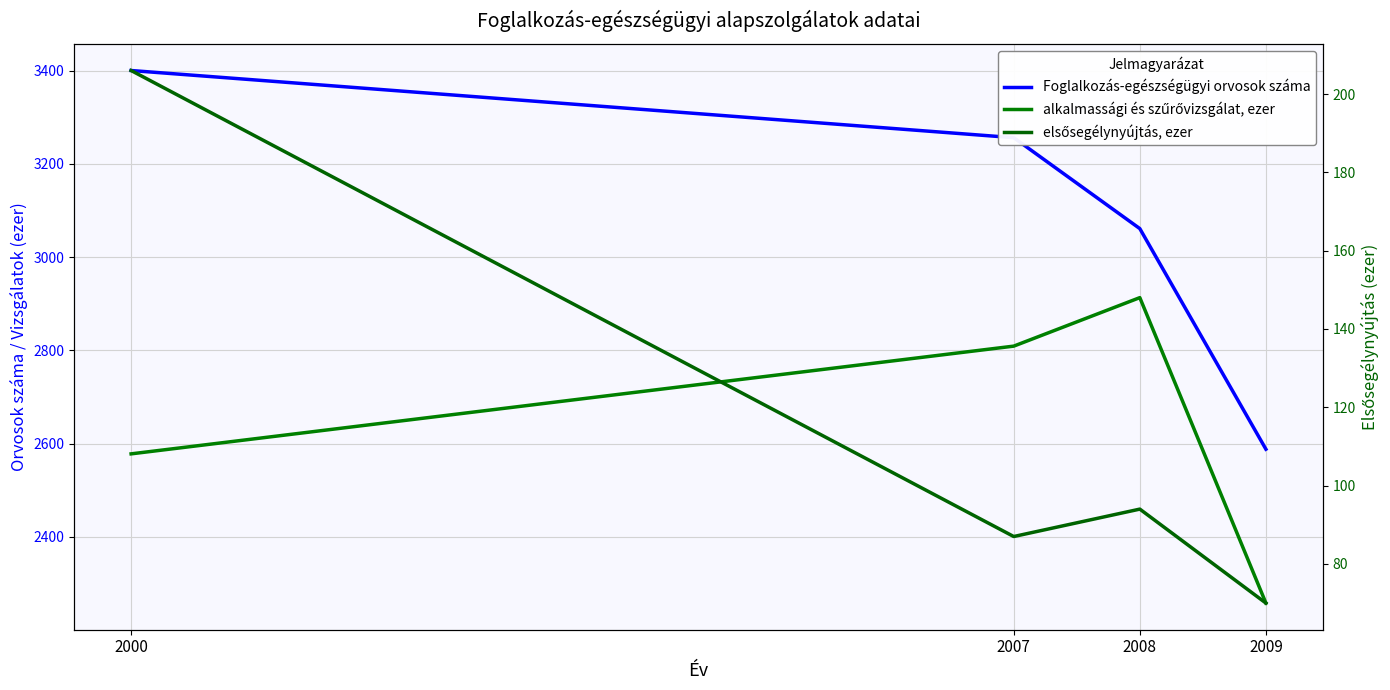

What is the value of the Foglalkozás-egészségügyi orvosok száma point at the 2nd from the left?

3256